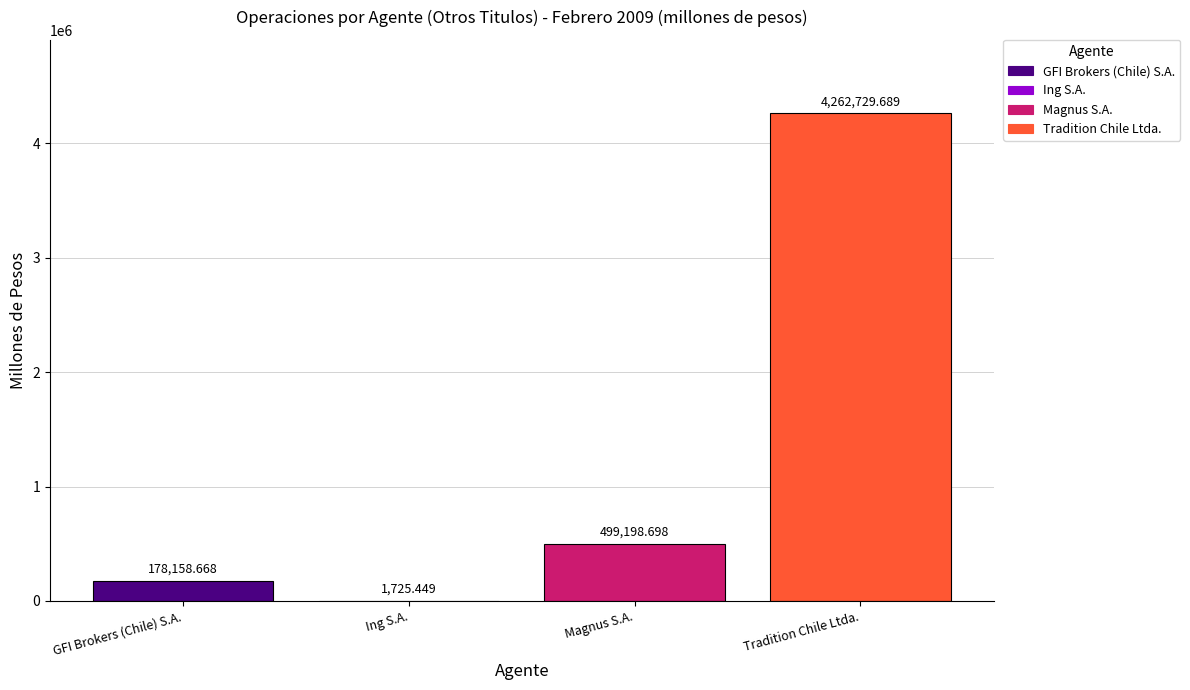

Where is the data nearest to the value 2132227?

Magnus S.A.